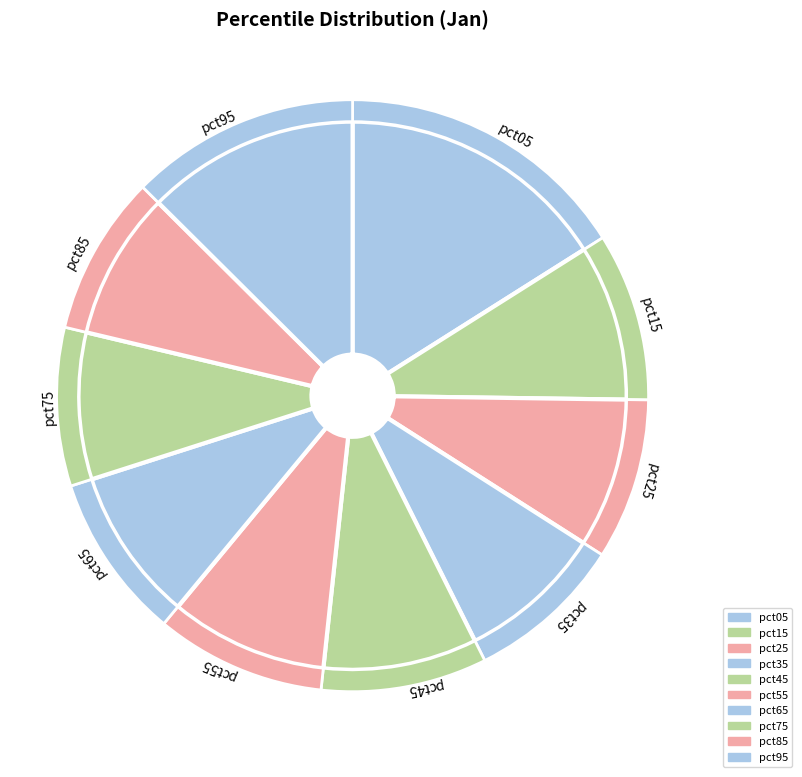

Is it true that pct05 is 5% of the pie?

False